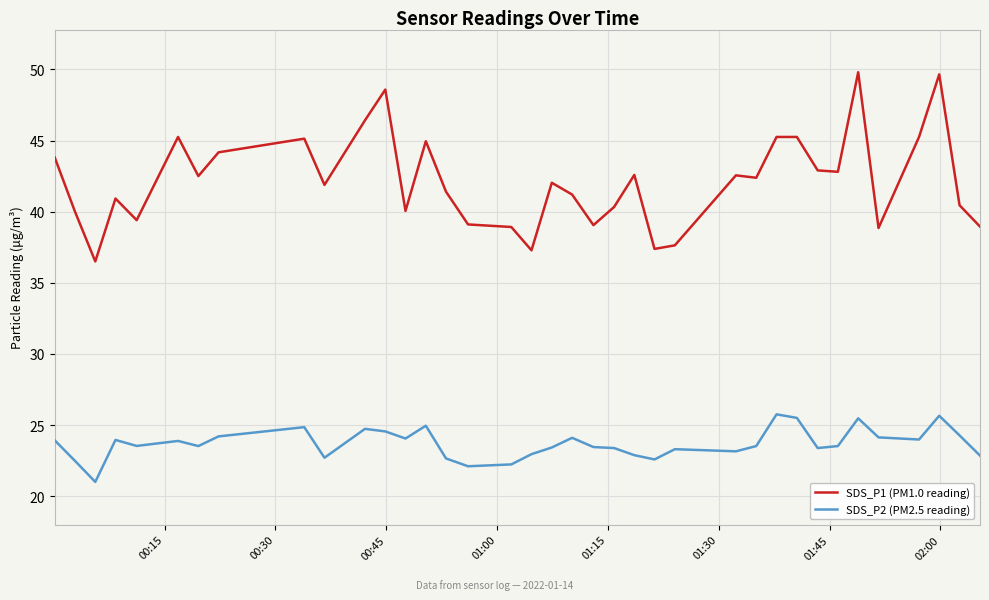

What is the smallest value displayed?

21.0